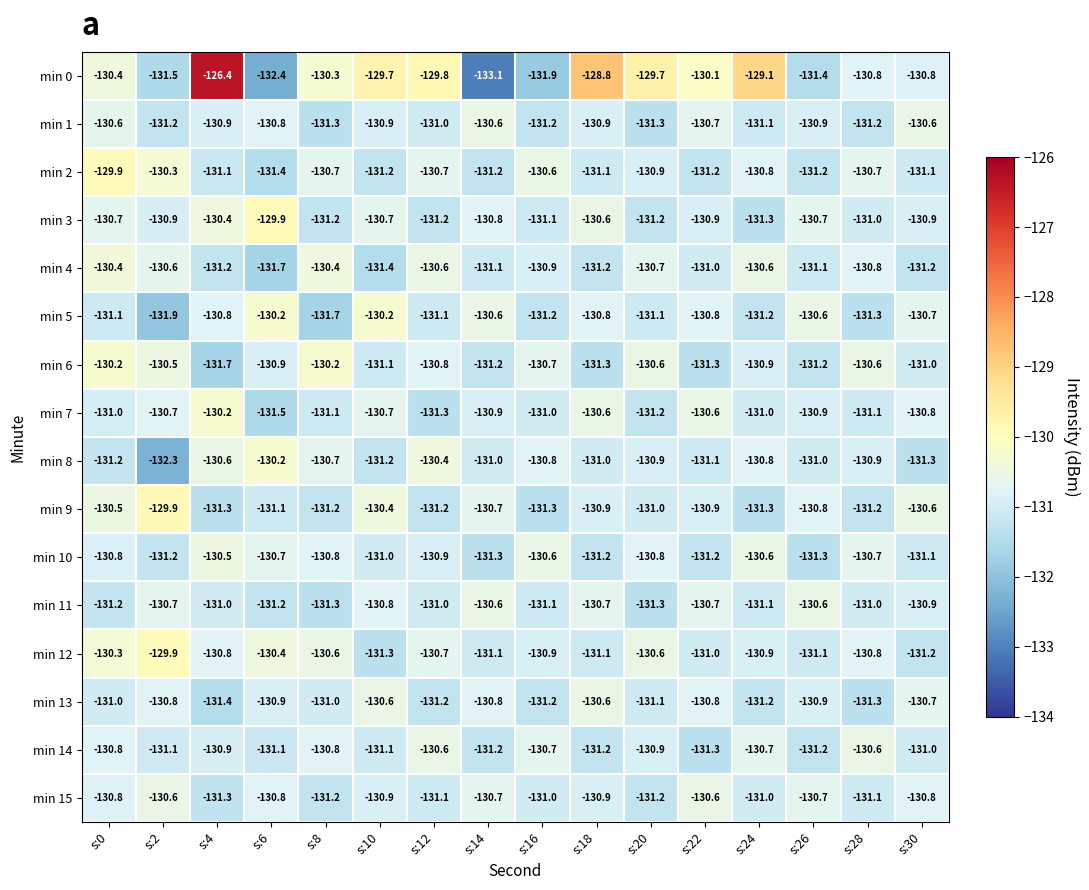

Between s:2 and s:24, which series saw the biggest shift?

min 0